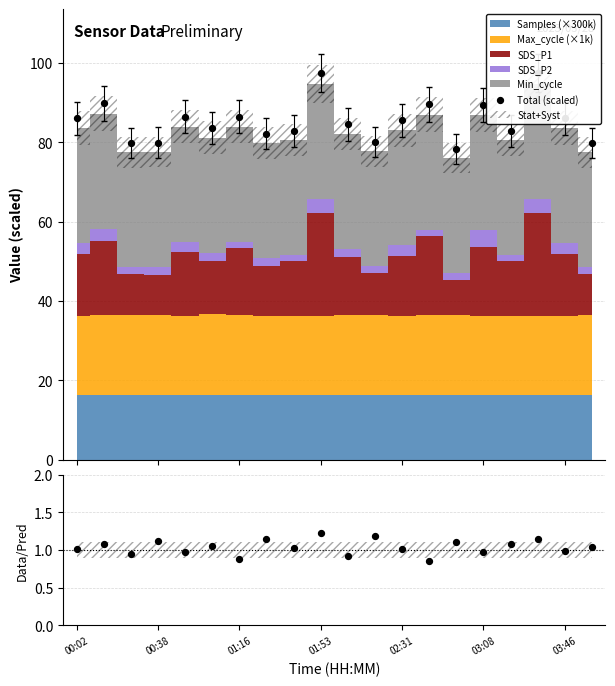

Which series reaches the maximum Y coordinate?

Total (scaled)